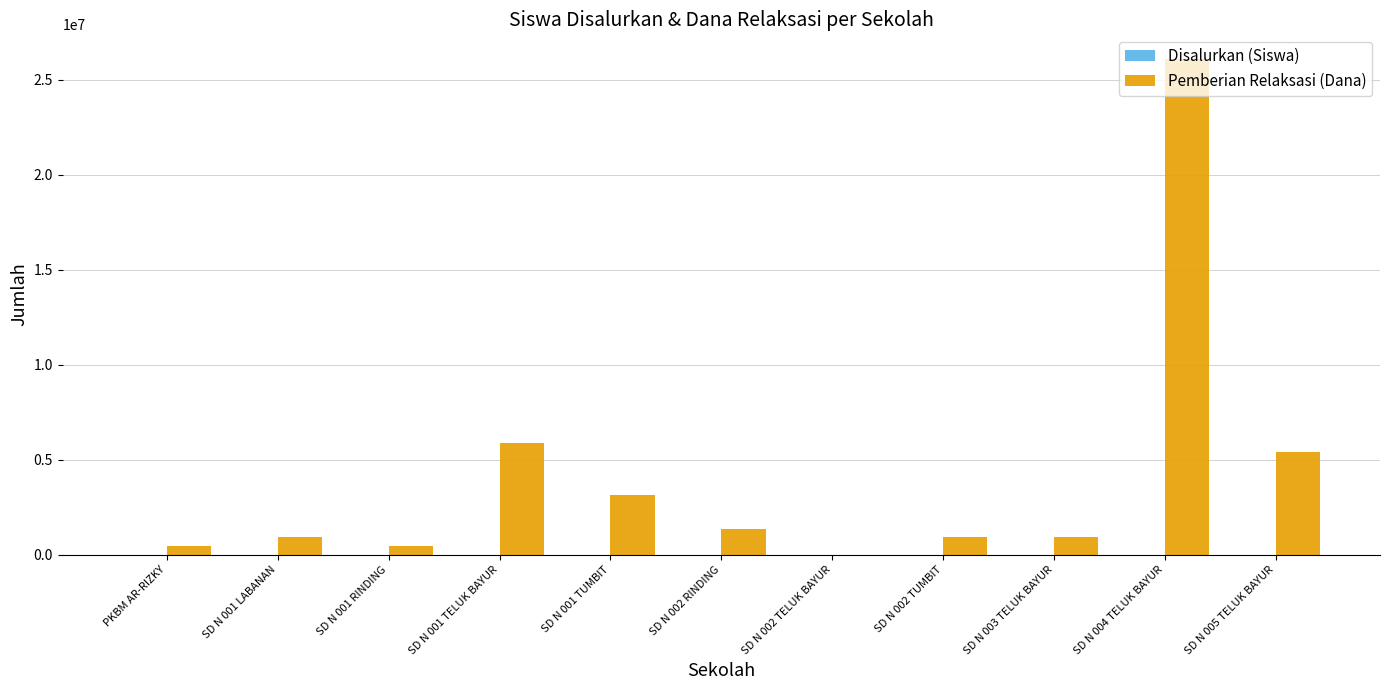

Which series changed the most between SD N 001 LABANAN and SD N 005 TELUK BAYUR?

Pemberian Relaksasi (Dana)